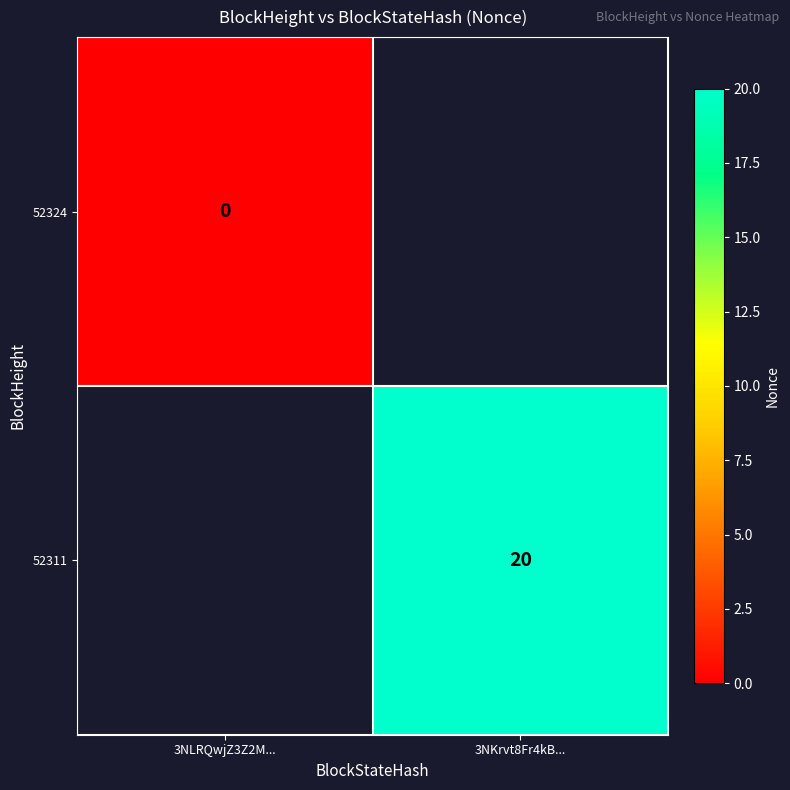

At which category does the chart reach its peak across all series?

3NKrvt8Fr4kB...